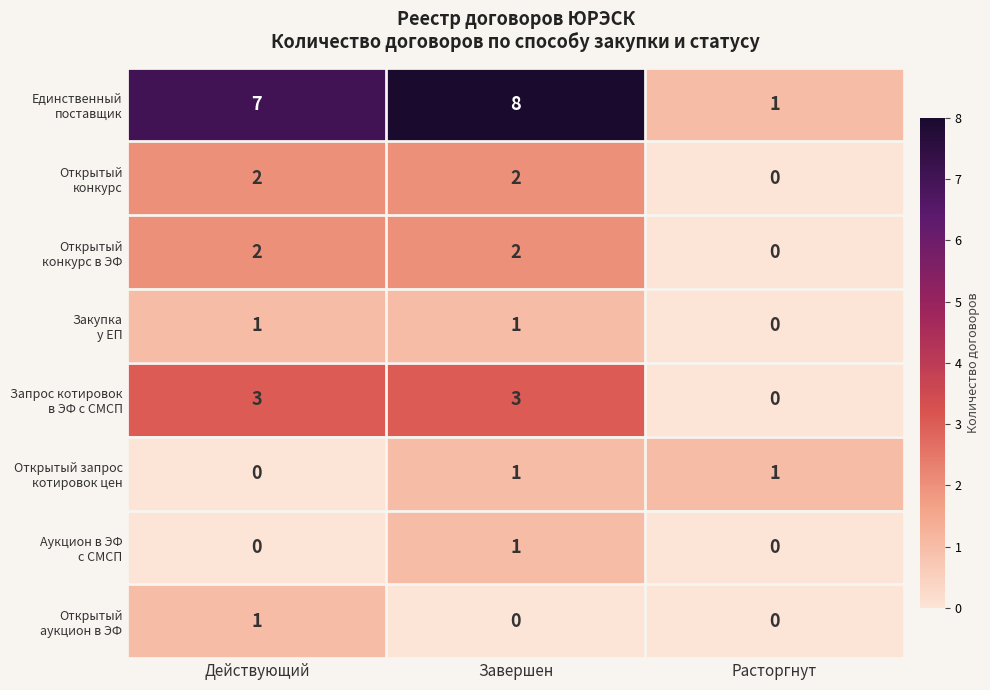

What is the spread (max minus min) of values at Завершен?

8